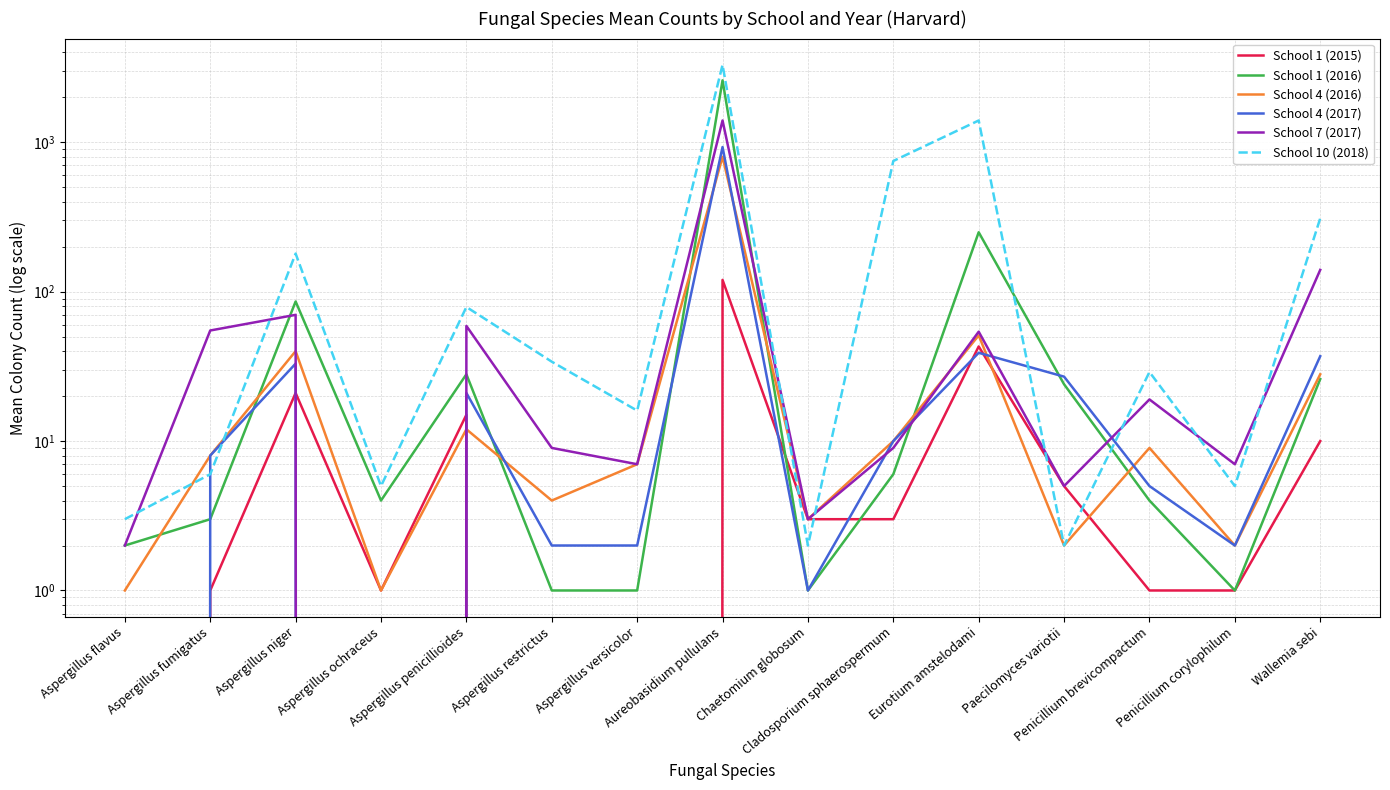

Reading left to right, transcribe all the data shown in this chart.

School 1 (2015): 0	1	21	1	15	0	0	120	3	3	43	5	1	1	10
School 1 (2016): 2	3	86	4	28	1	1	2600	1	6	250	24	4	1	26
School 4 (2016): 1	8	40	1	12	4	7	800	3	10	51	2	9	2	28
School 4 (2017): 0	8	33	0	21	2	2	930	1	10	39	27	5	2	37
School 7 (2017): 2	55	70	0	59	9	7	1400	3	9	54	5	19	7	140
School 10 (2018): 3	6	180	5	79	34	16	3300	2	750	1400	2	29	5	310